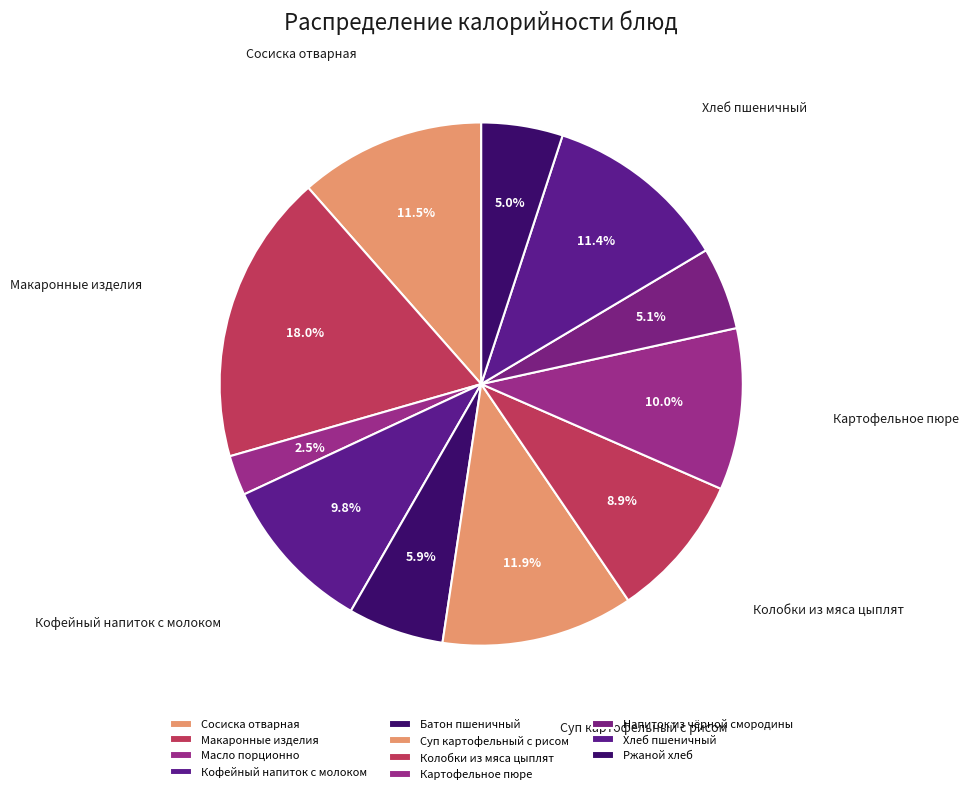

Does Батон пшеничный account for over 50% of the chart?

No